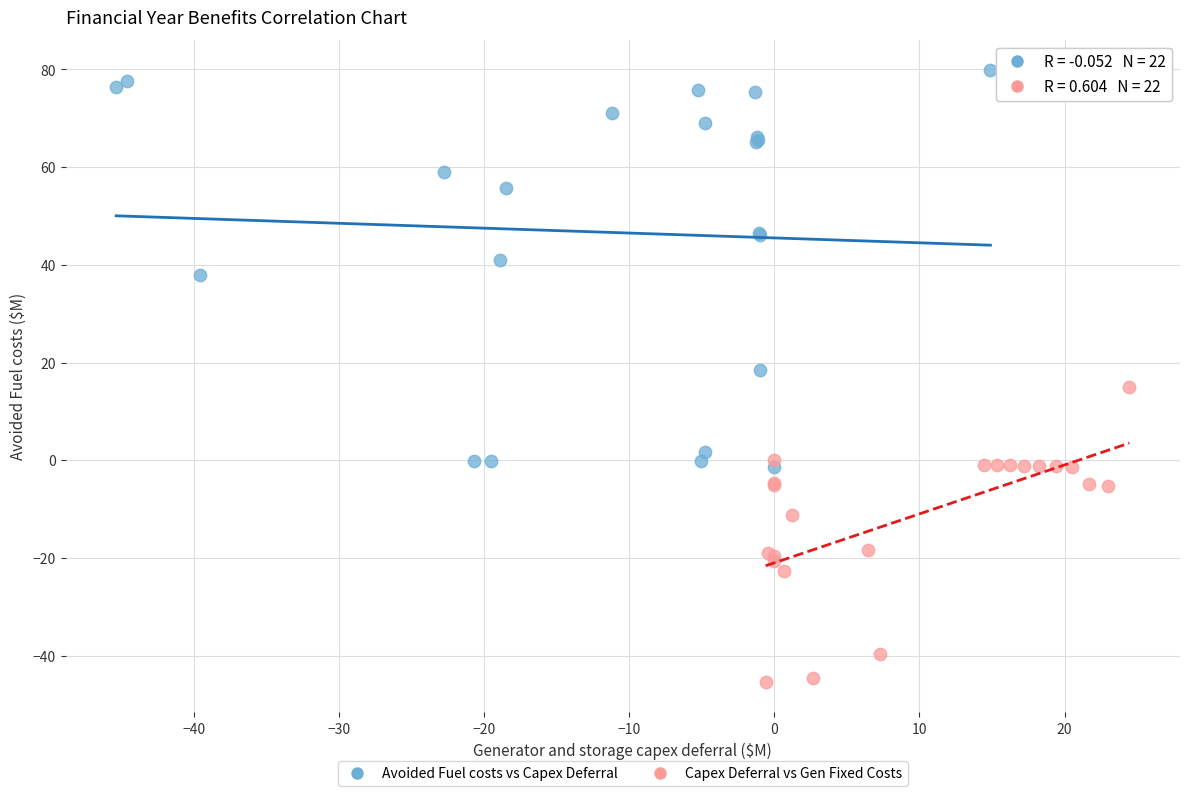

Which series contains the highest Y value?

Avoided Fuel costs vs Capex Deferral